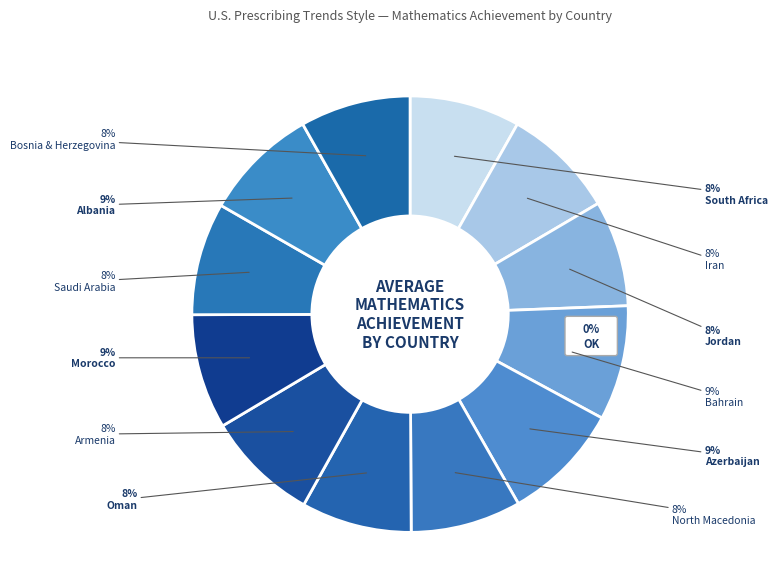

What is the change in value from Iran to Albania?

+1